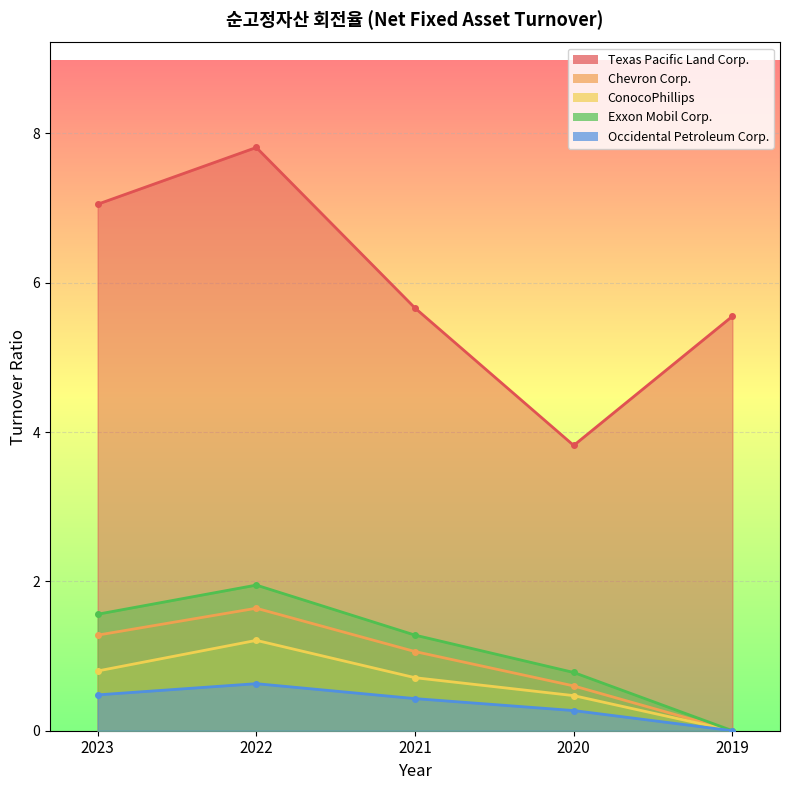

What is the difference between the second highest and second lowest values in the Exxon Mobil Corp. series?

0.8